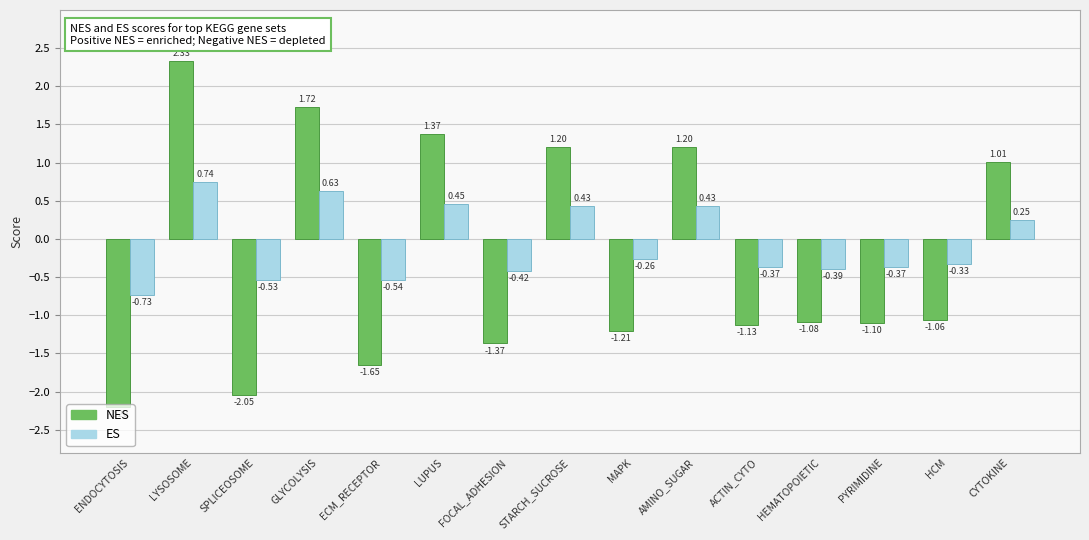

How many data points in ES are above 0?

6